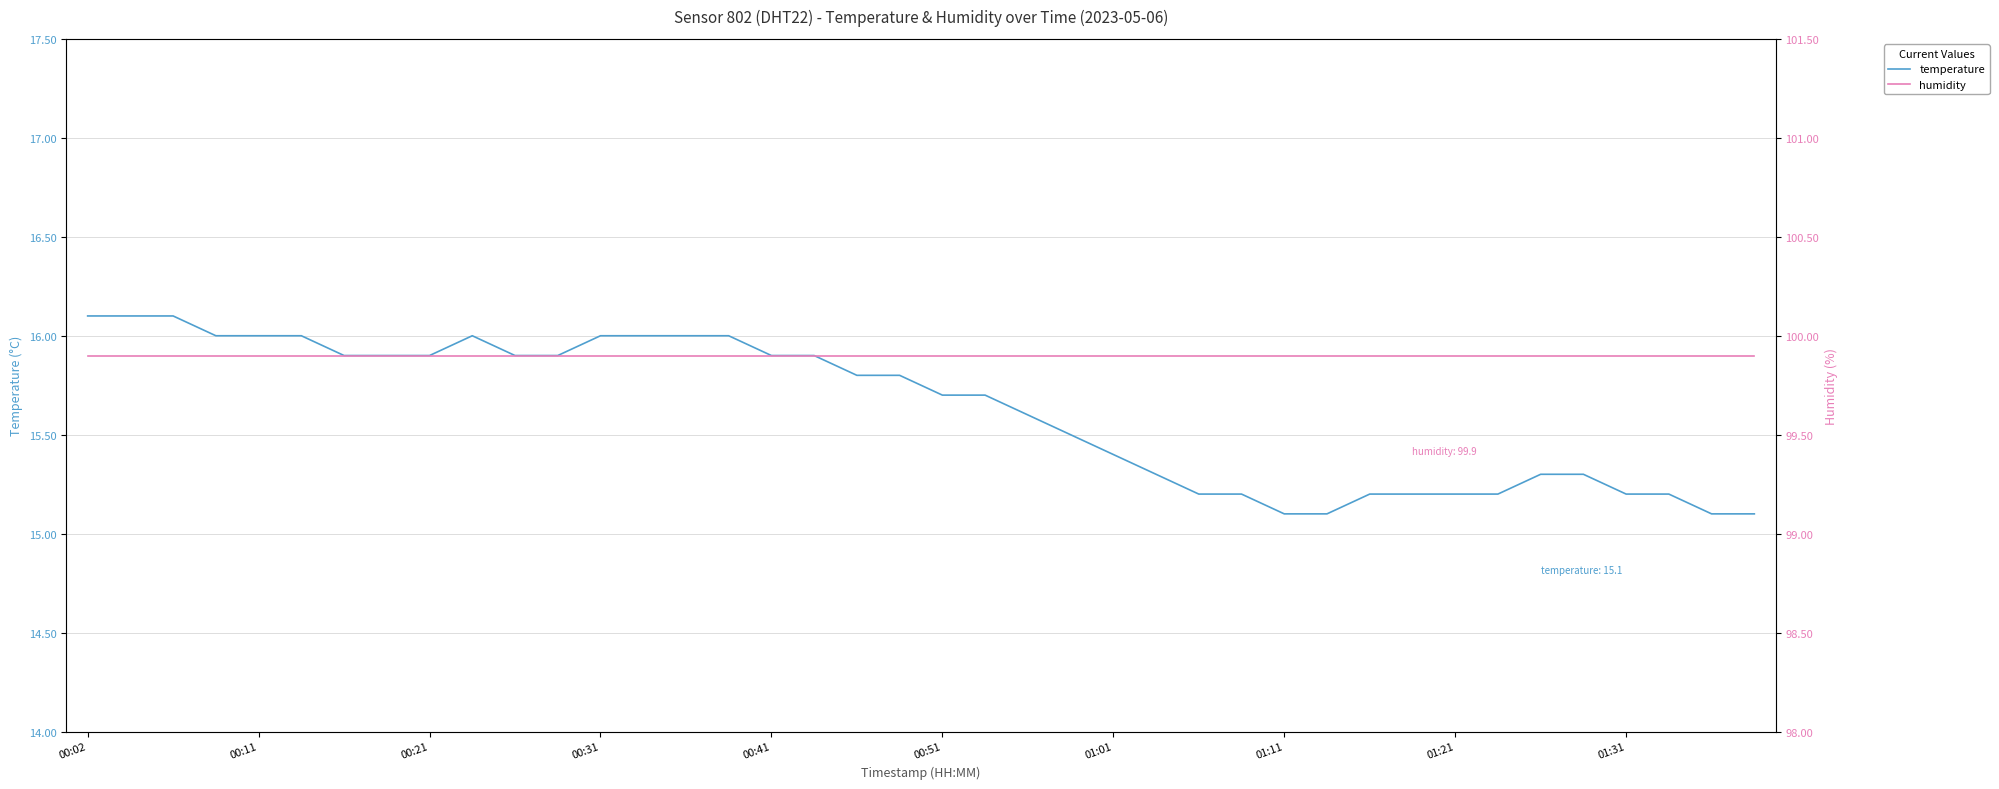

What is the highest value of the temperature series?

16.1